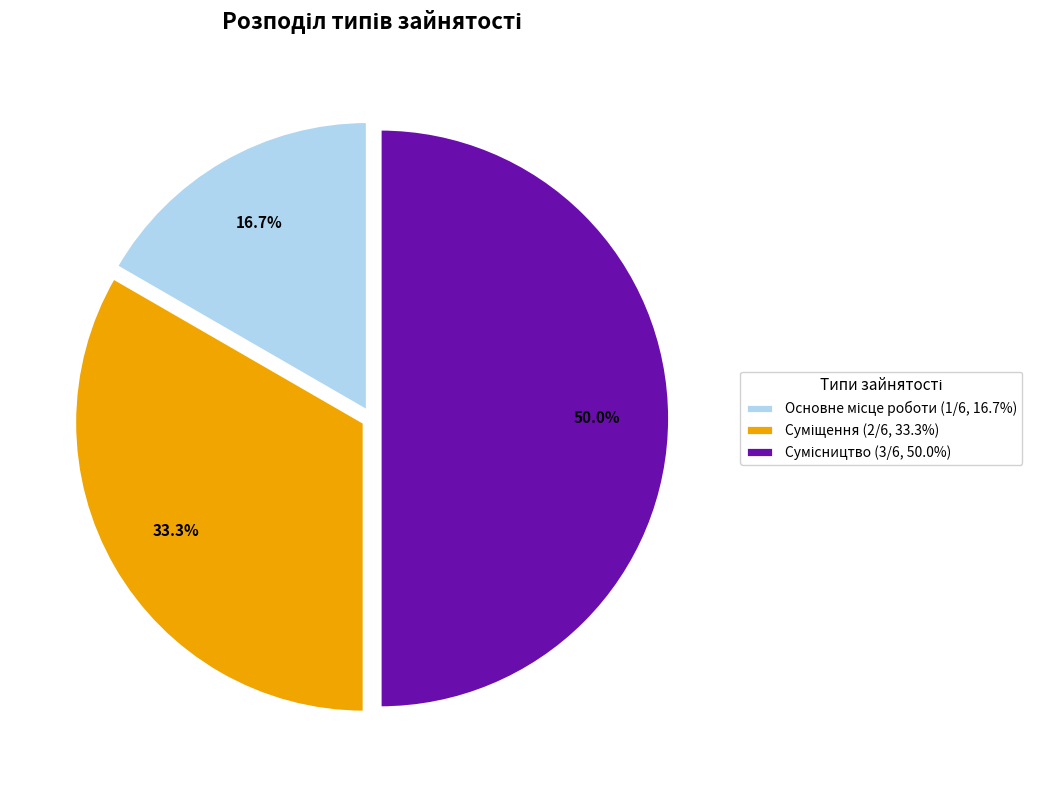

True or false: Основне місце роботи accounts for 17% of the total.

True